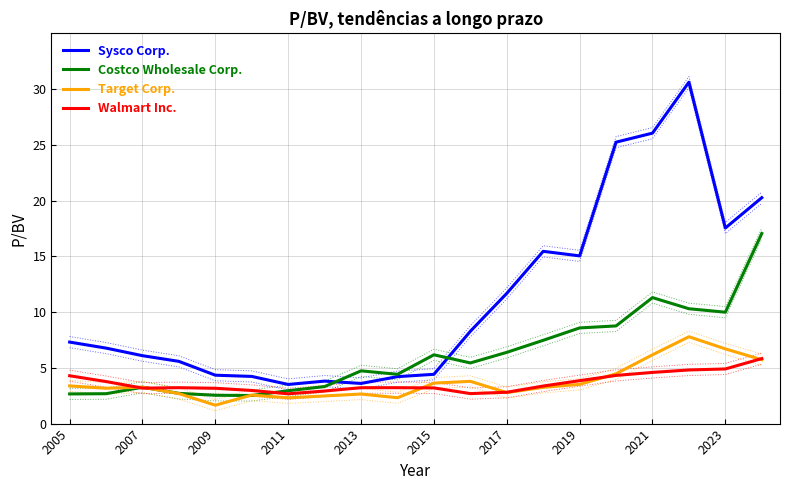

Reading left to right, transcribe all the data shown in this chart.

Sysco Corp.: 7.3	6.8	6.1	5.6	4.3	4.2	3.5	3.8	3.6	4.2	4.4	8.3	11.7	15.4	15.0	25.2	26.1	30.6	17.5	20.3
Costco Wholesale Corp.: 2.7	2.7	3.3	2.7	2.5	2.5	3.0	3.3	4.7	4.4	6.2	5.4	6.4	7.5	8.6	8.8	11.3	10.3	10.0	17.1
Target Corp.: 3.4	3.2	3.3	2.7	1.6	2.6	2.3	2.5	2.6	2.3	3.6	3.8	2.8	3.2	3.5	4.5	6.2	7.8	6.7	5.7
Walmart Inc.: 4.3	3.8	3.2	3.2	3.2	3.0	2.7	2.9	3.2	3.2	3.2	2.7	2.8	3.4	3.9	4.3	4.6	4.8	4.9	5.8